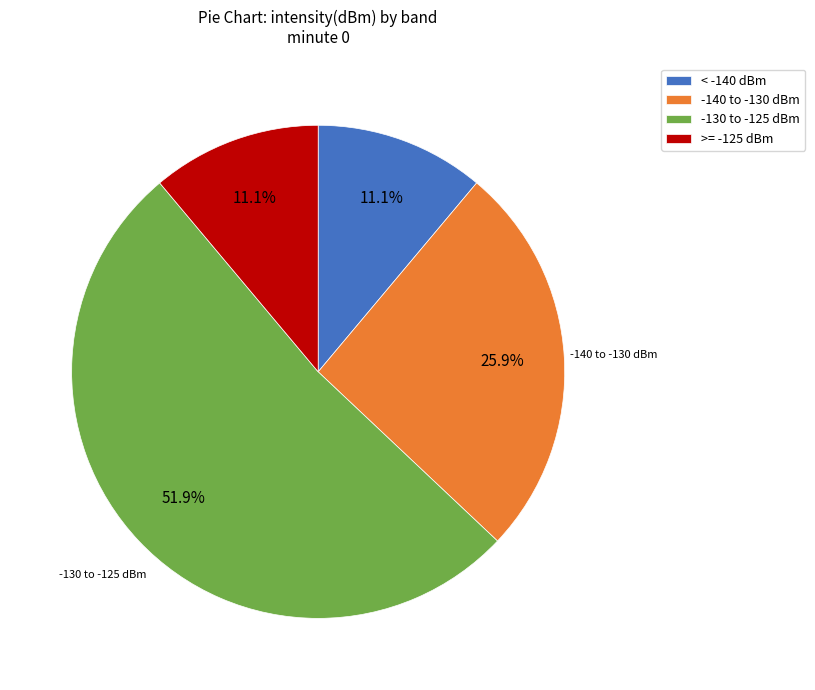

Is there any slice that represents more than half of the pie?

Yes